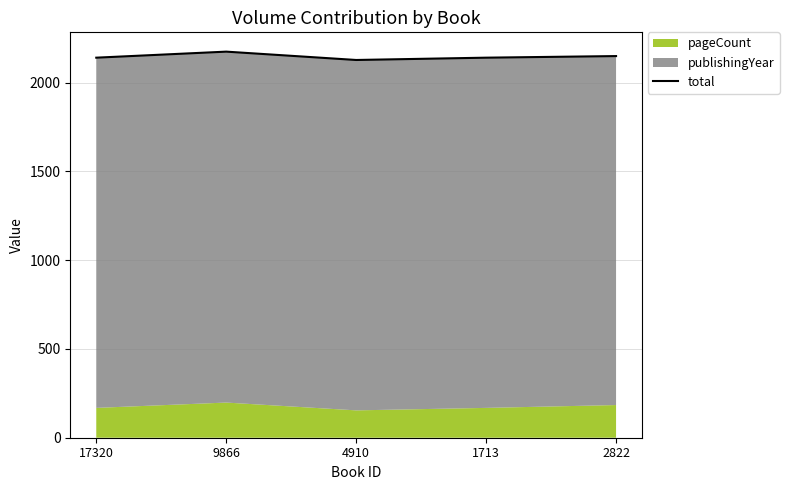

How many values are between 2140 and 2149?

3